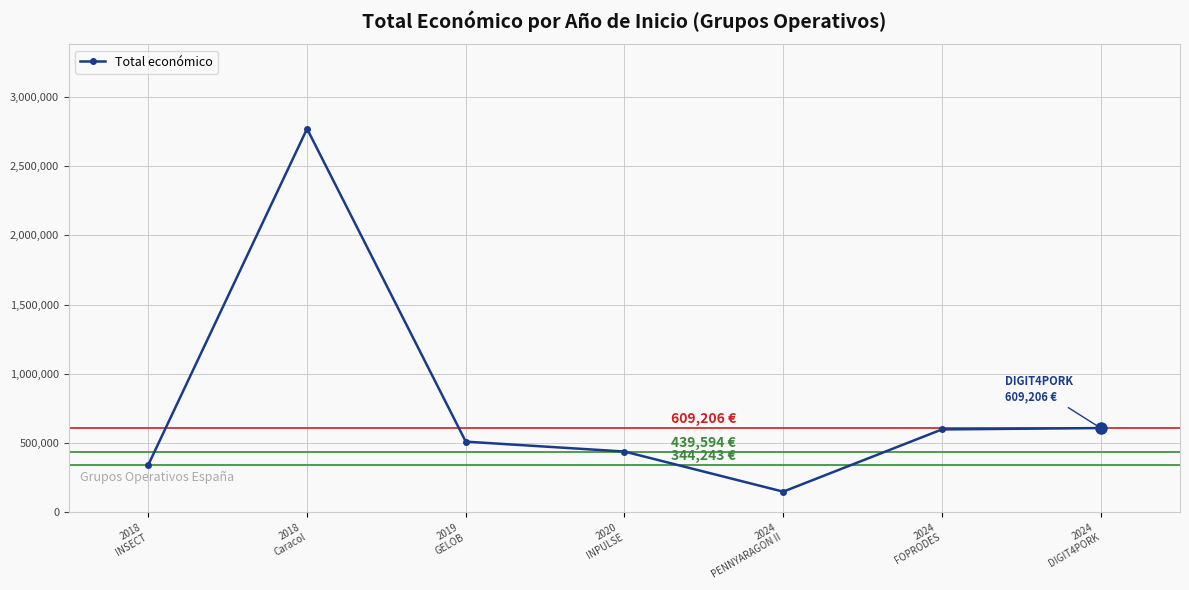

What is the value of the 4th point from the left?

439594